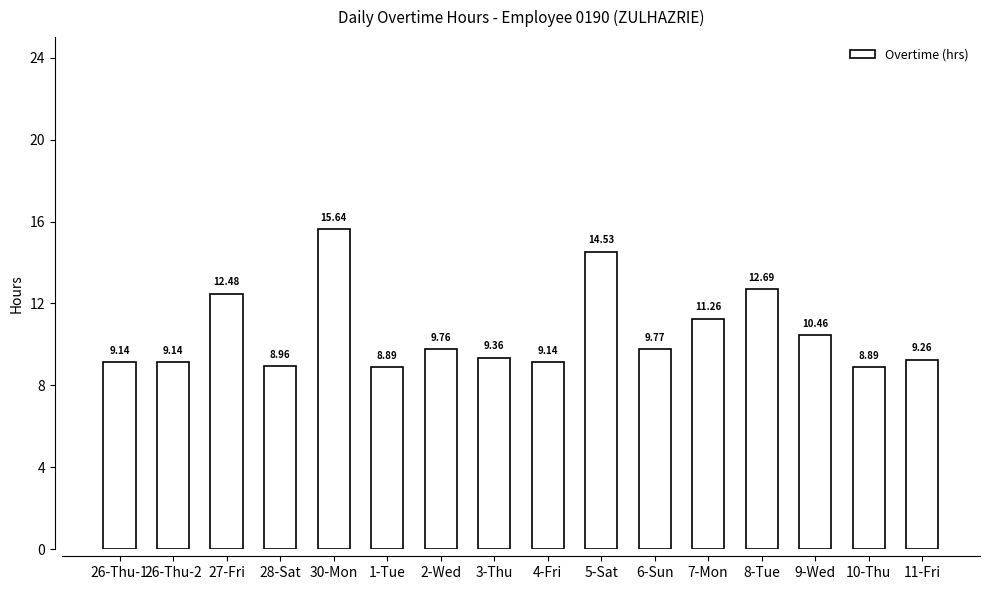

At which label is the value closest to 12?

27-Fri